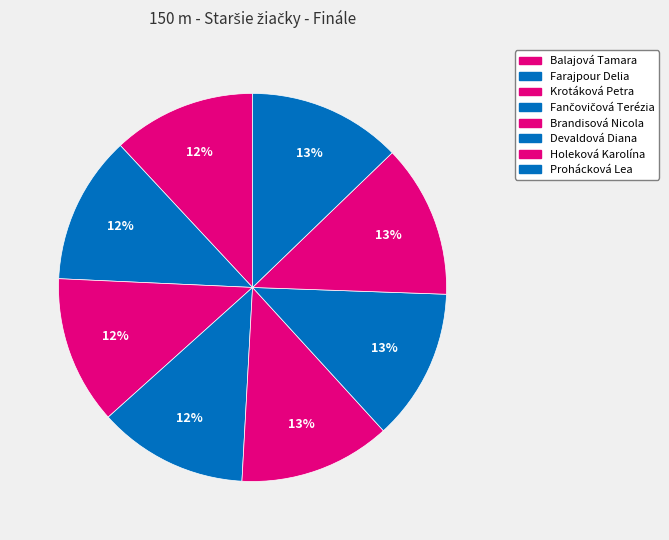

Count the number of slices in the pie.

8